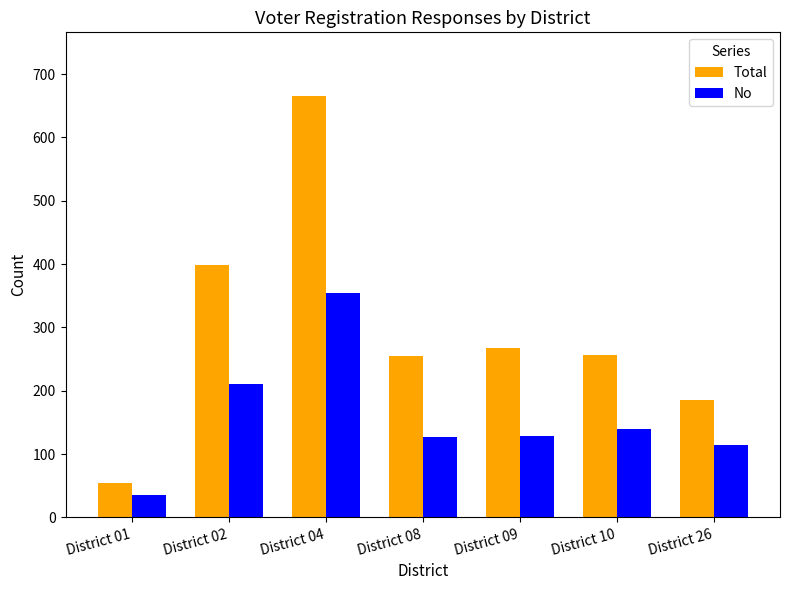

Which series has the widest spread of values?

Total